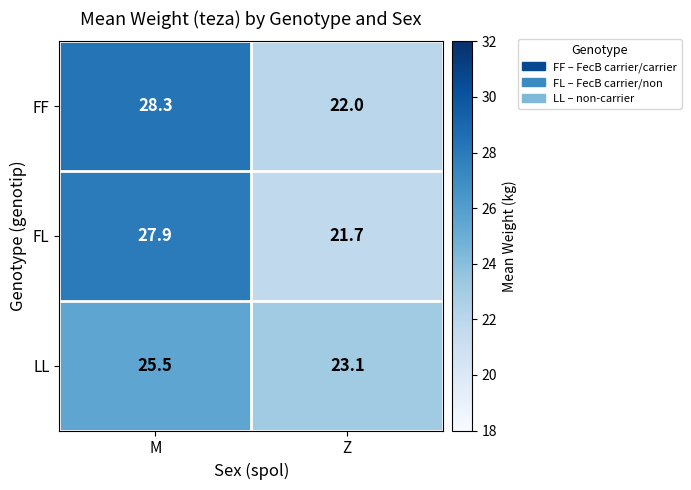

At which category does the chart reach its minimum across all series?

Z